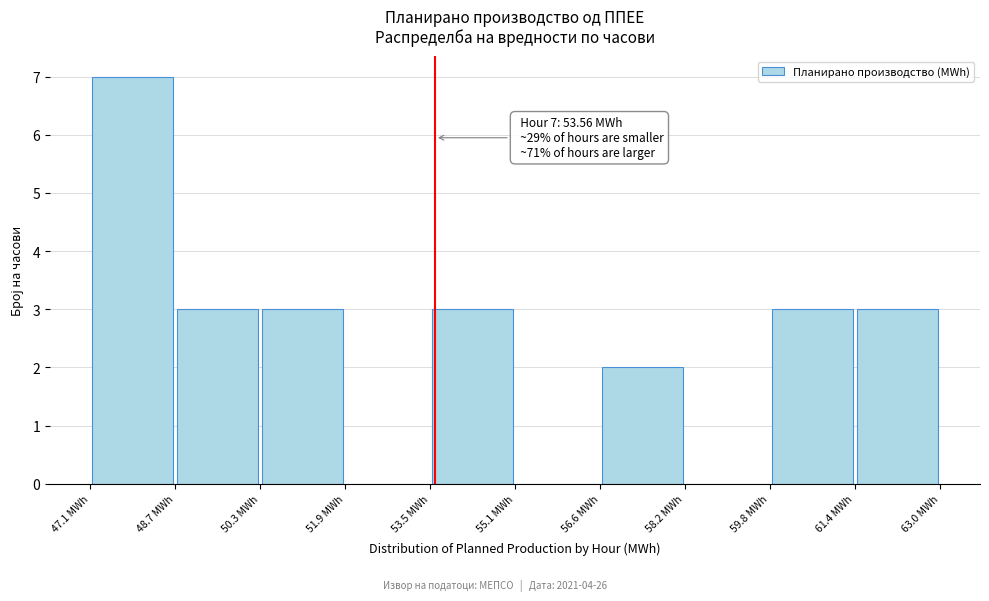

Which range on the x-axis has the tallest bar?

47.0 to 48.6